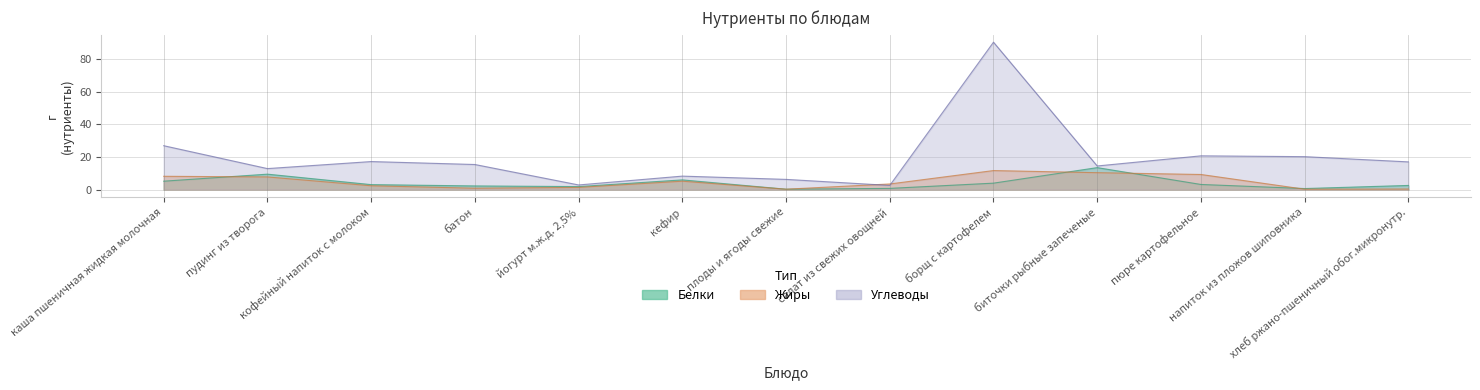

What position from the left is йогурт м.ж.д. 2,5%?

5